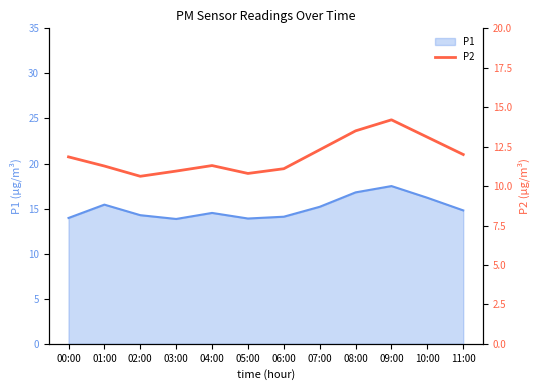

List the labels in order of value, smallest first.

02:00, 05:00, 03:00, 06:00, 01:00, 04:00, 00:00, 11:00, 07:00, 10:00, 08:00, 09:00